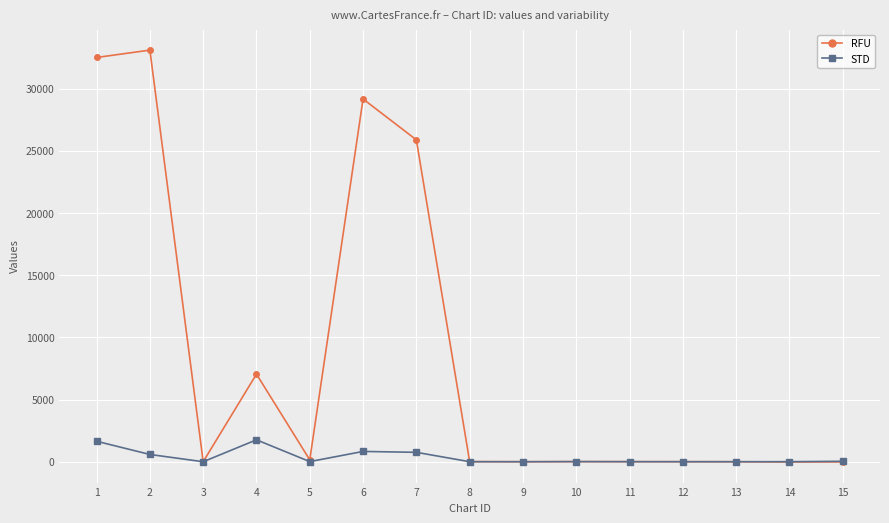

Where is the first local maximum for STD?

4